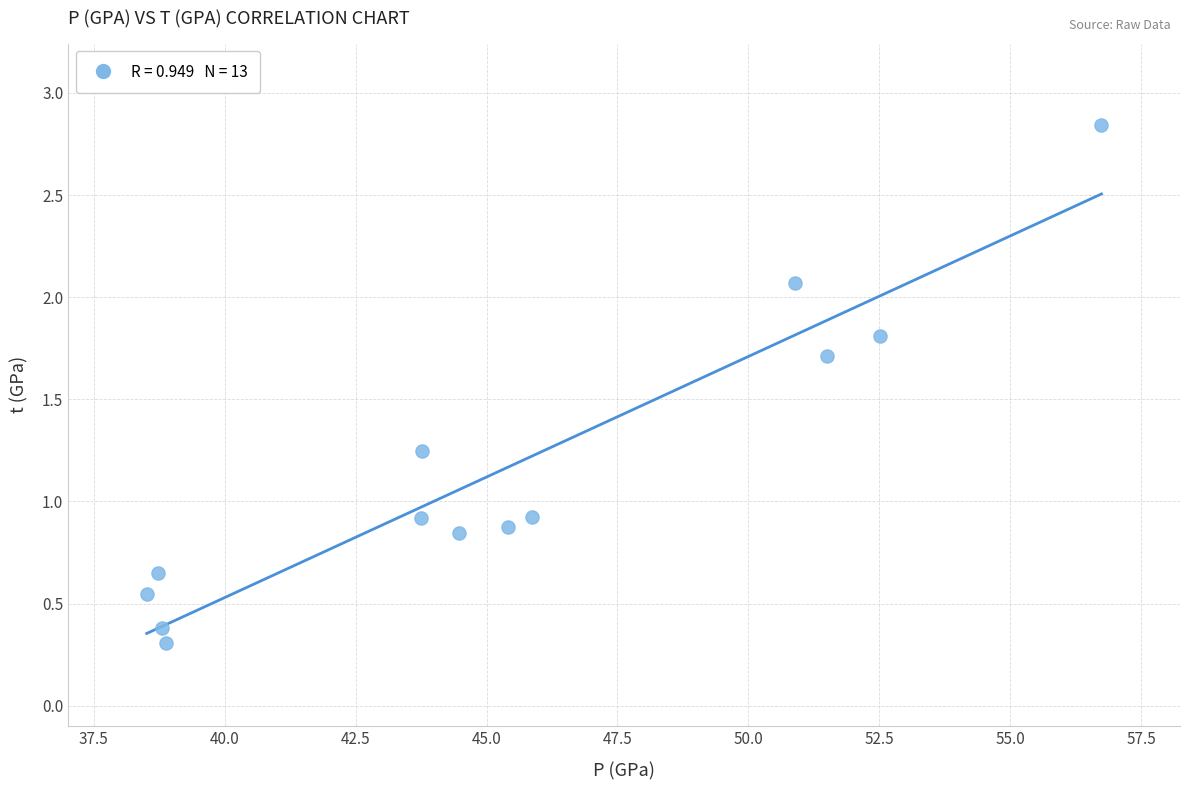

What is the range of Y values (max minus min)?

2.5